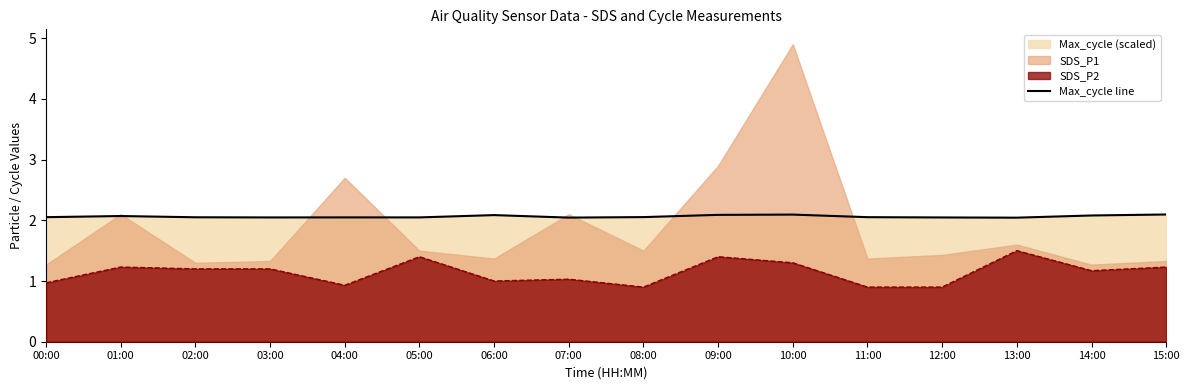

Is it true that Max_cycle line equals 2.0 at 13:00?

True